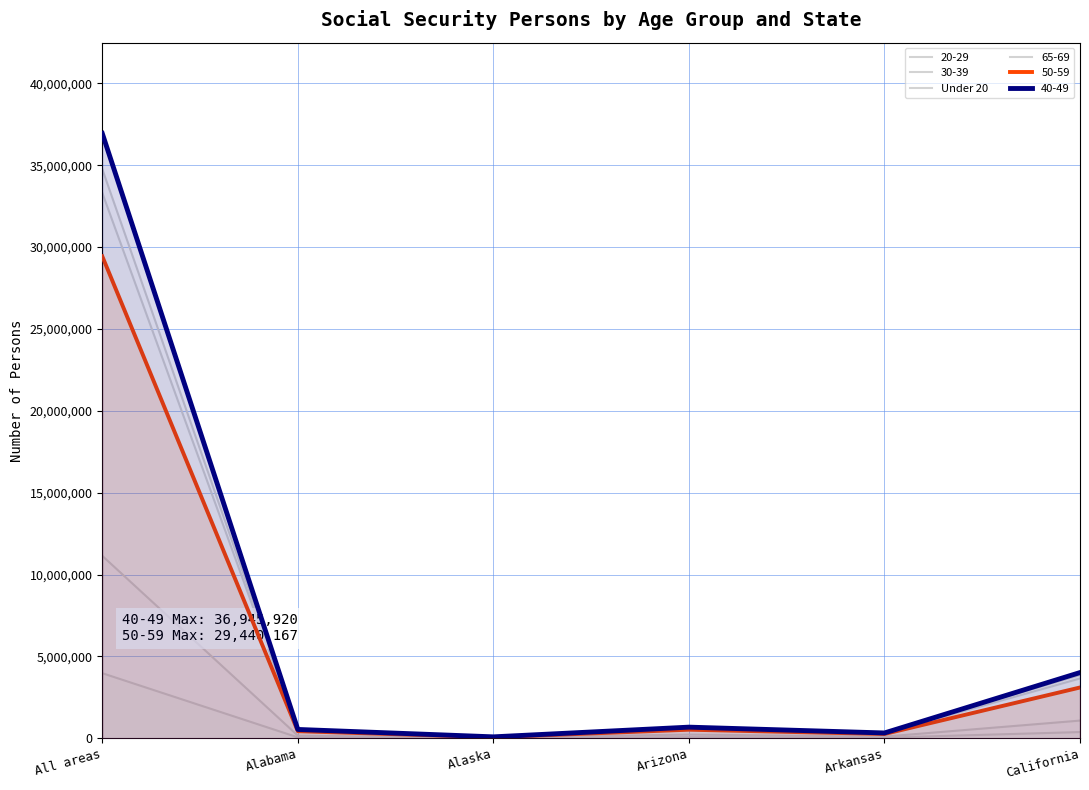

At which label is the value closest to 5587855?

California